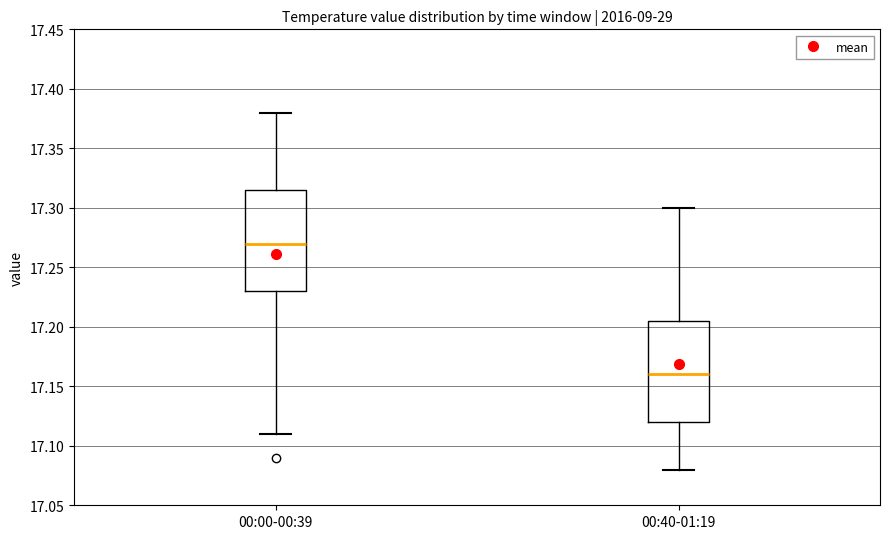

Where does the lower whisker of the box for 00:40-01:19 end on the y-axis? The values are not printed on the chart, so give them approximately, as read against the axis.

17.080